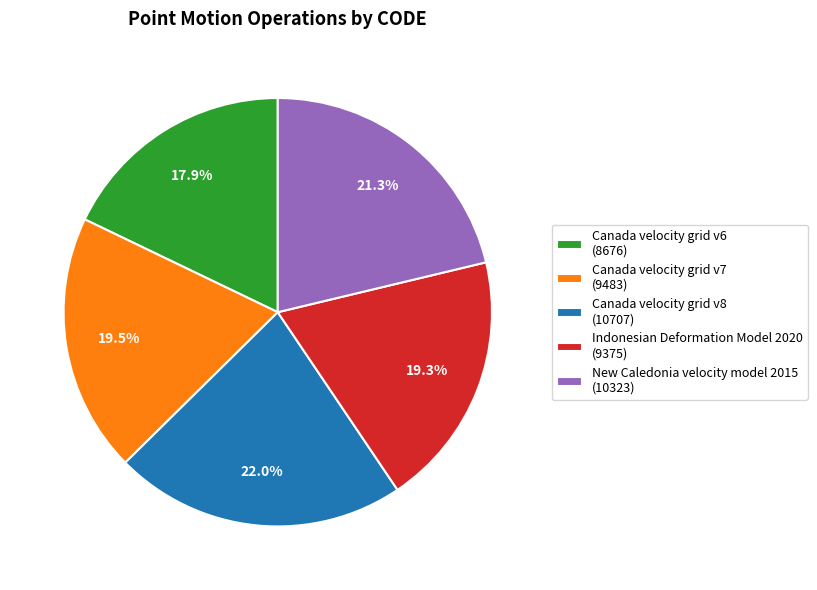

What is the largest slice in the pie chart?

Canada velocity grid v8